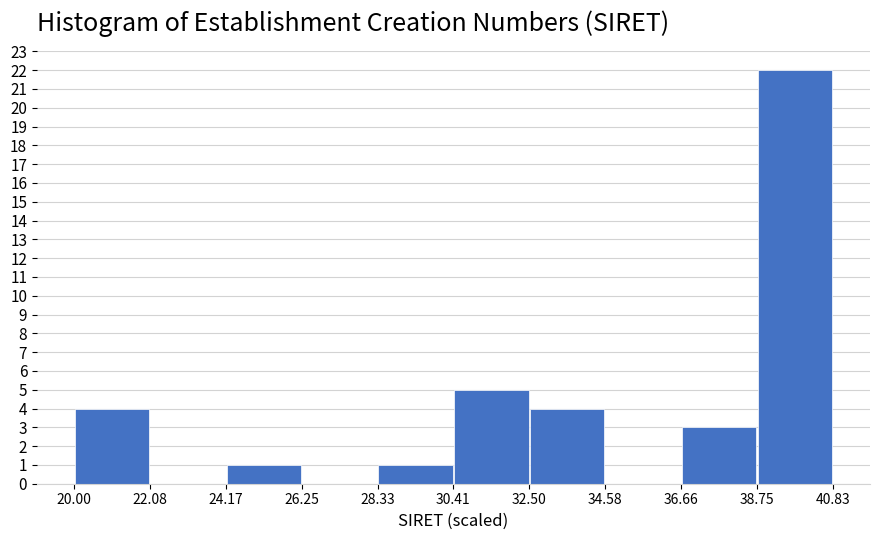

How tall is the bar that spans 24.17 to 26.25 on the x-axis? The values are not printed on the chart, so give them approximately, as read against the axis.

1